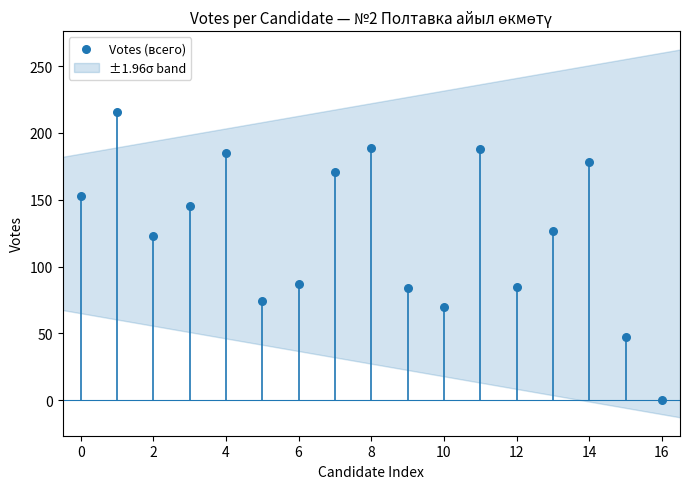

What is the range of Y values (max minus min)?

216